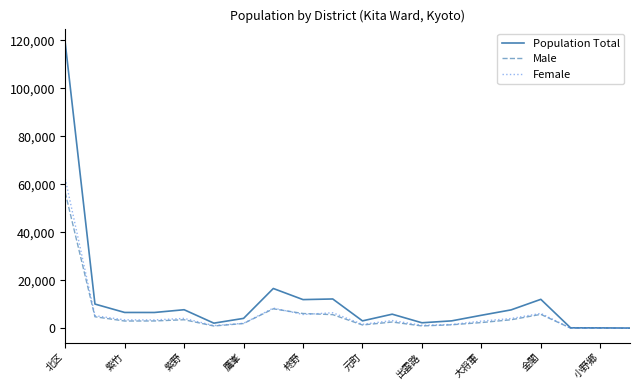

Which series has the largest range (max minus min)?

Population Total